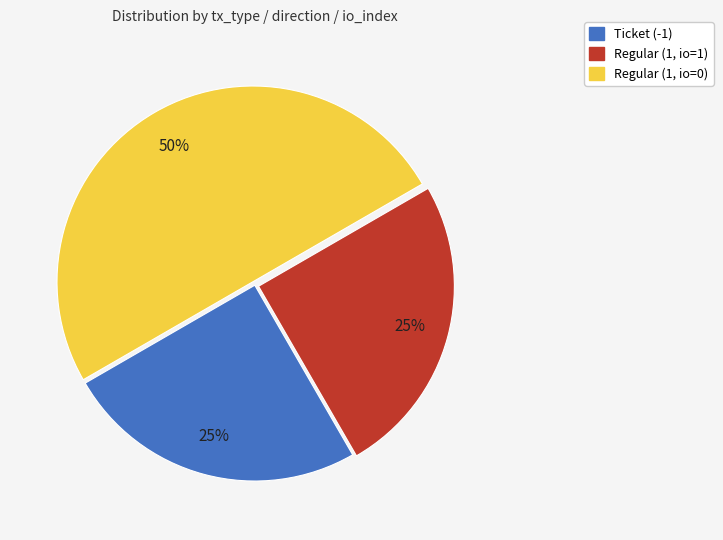

Does Ticket (-1) account for over 50% of the chart?

No